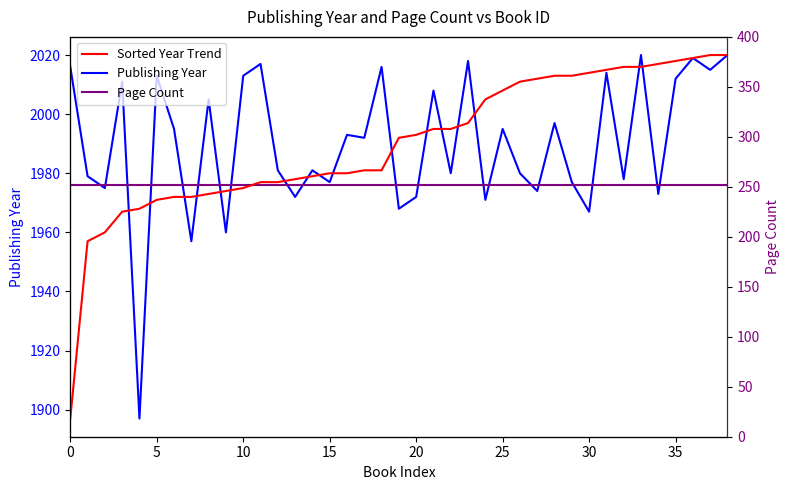

How many data points in Publishing Year are above 1992?

19